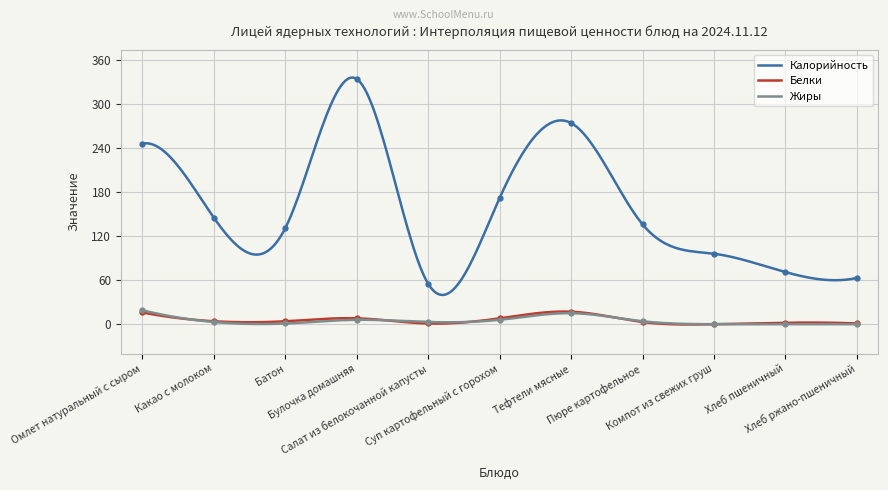

How many interior local peaks does the Калорийность series have?

2